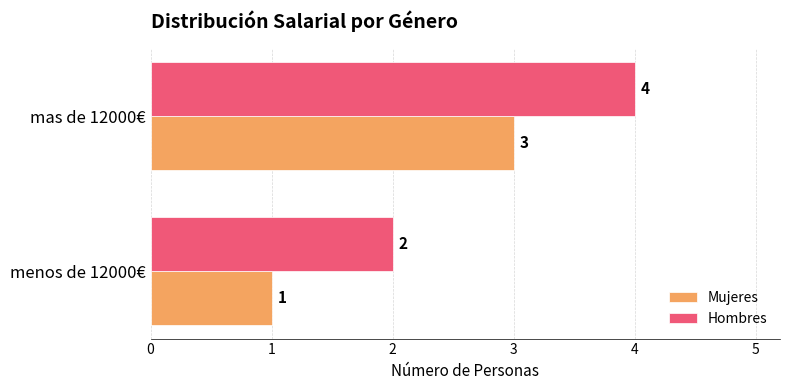

The value of Hombres at mas de 12000€ is 6. True or false?

False